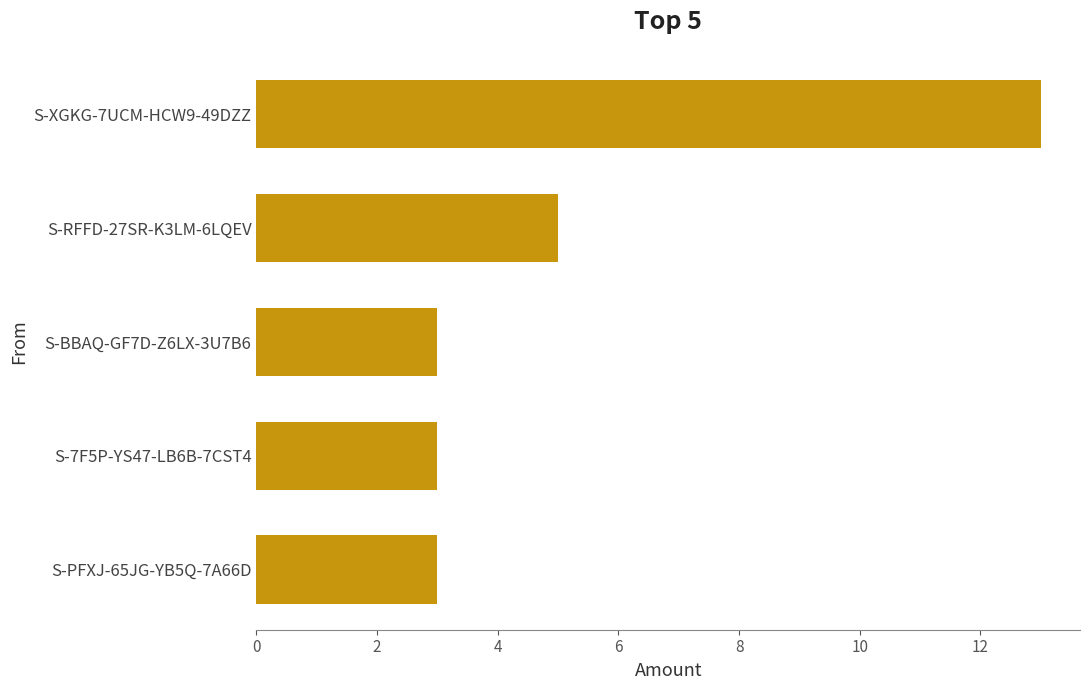

What is the change in value from S-RFFD-27SR-K3LM-6LQEV to S-XGKG-7UCM-HCW9-49DZZ?

+8